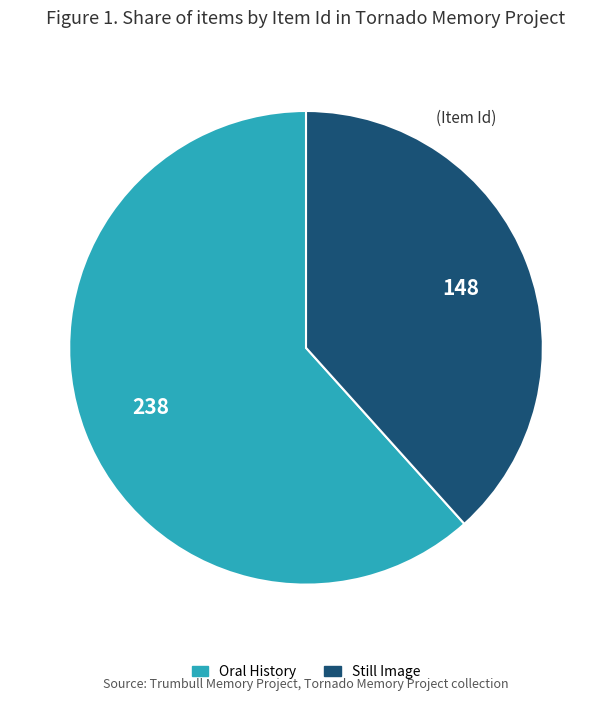

Does any single category account for the majority?

Yes